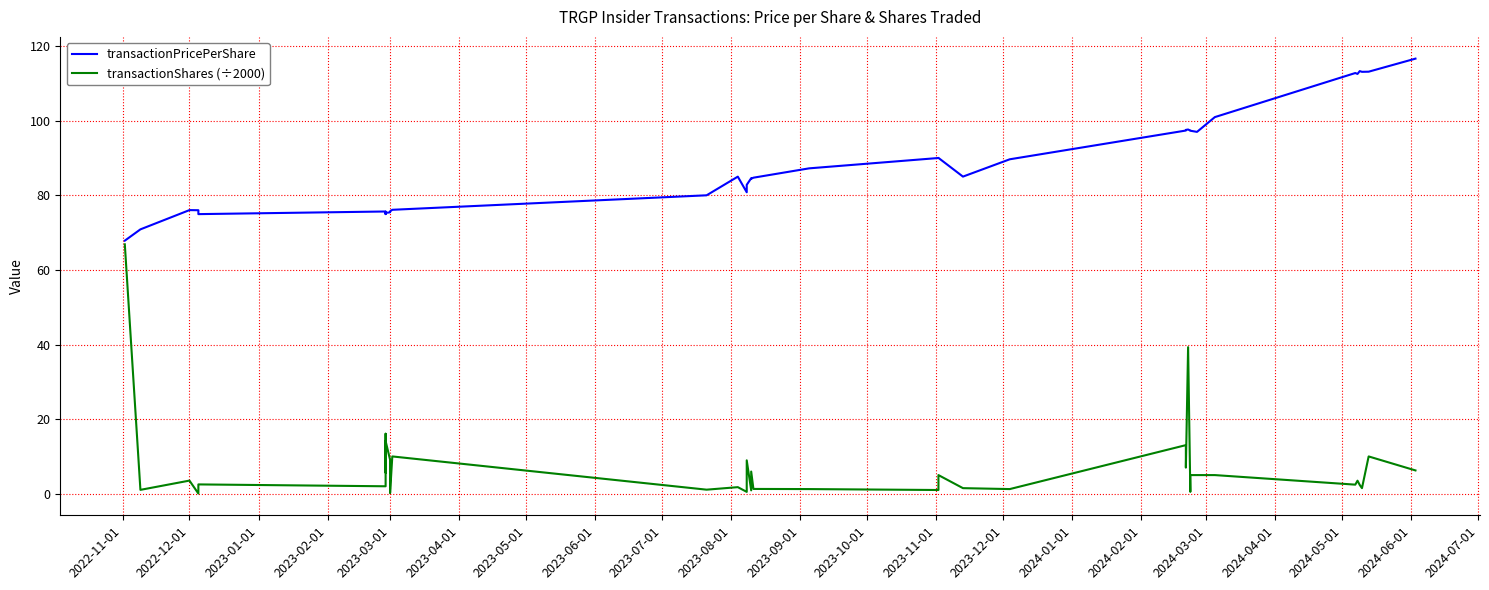

How many interior local valleys does the transactionPricePerShare series have?

9